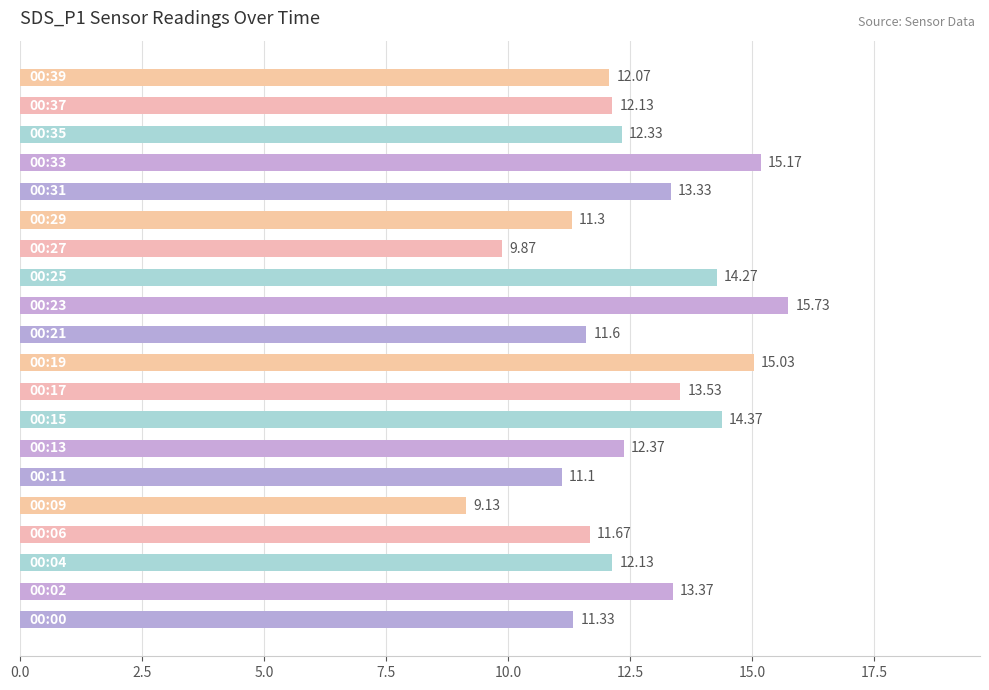

What is the average value?

12.6